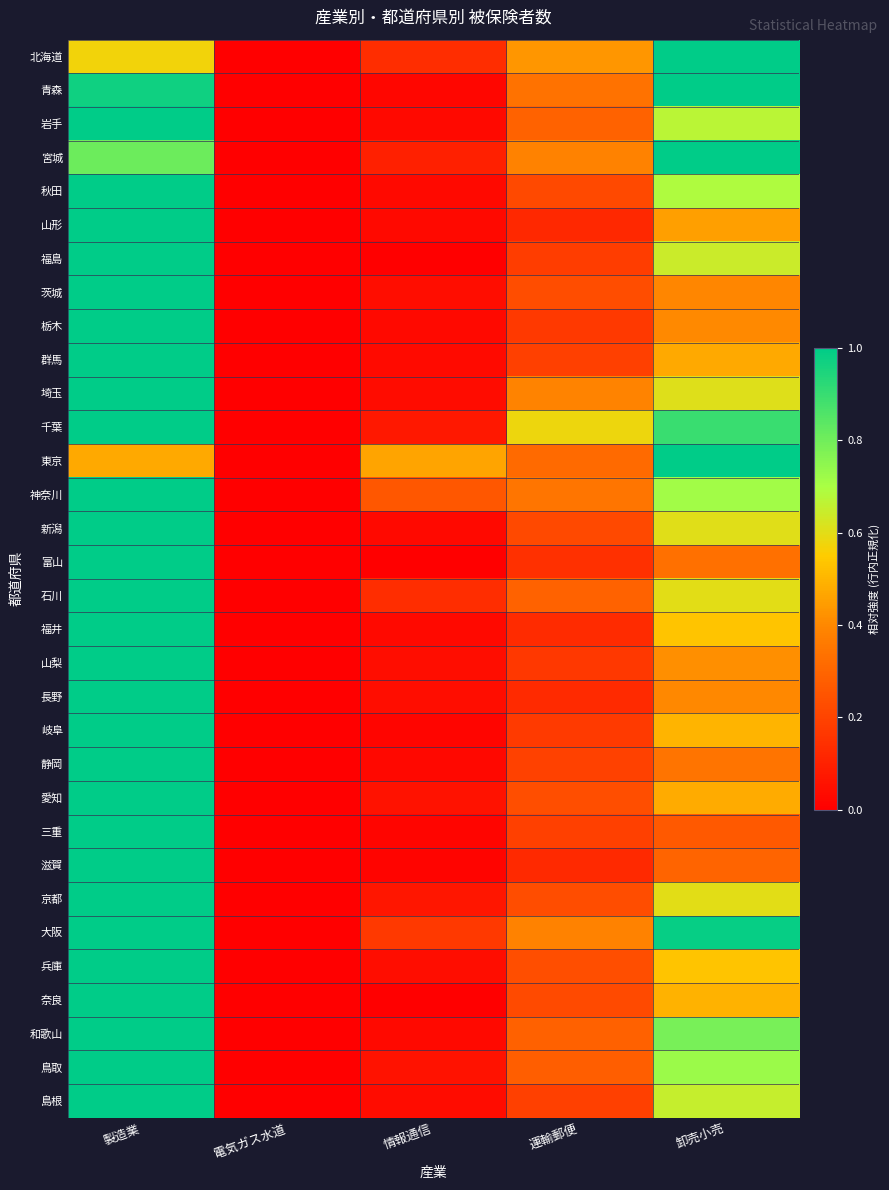

Between 電気ガス水道 and 情報通信, which series saw the biggest shift?

東京